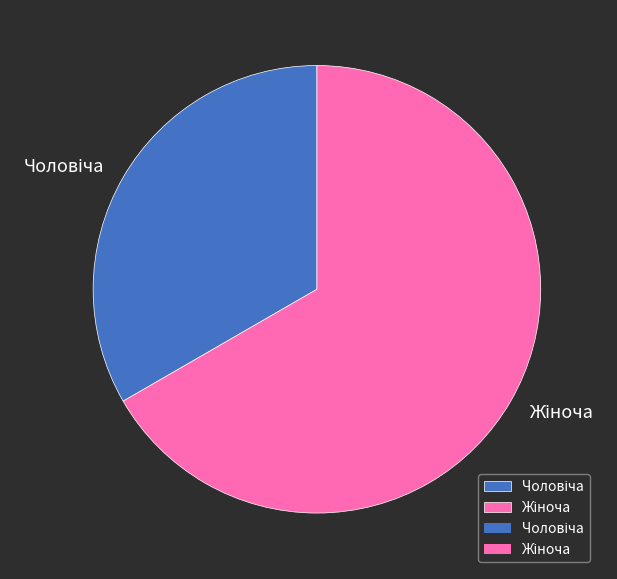

Is there a majority slice in this chart?

Yes